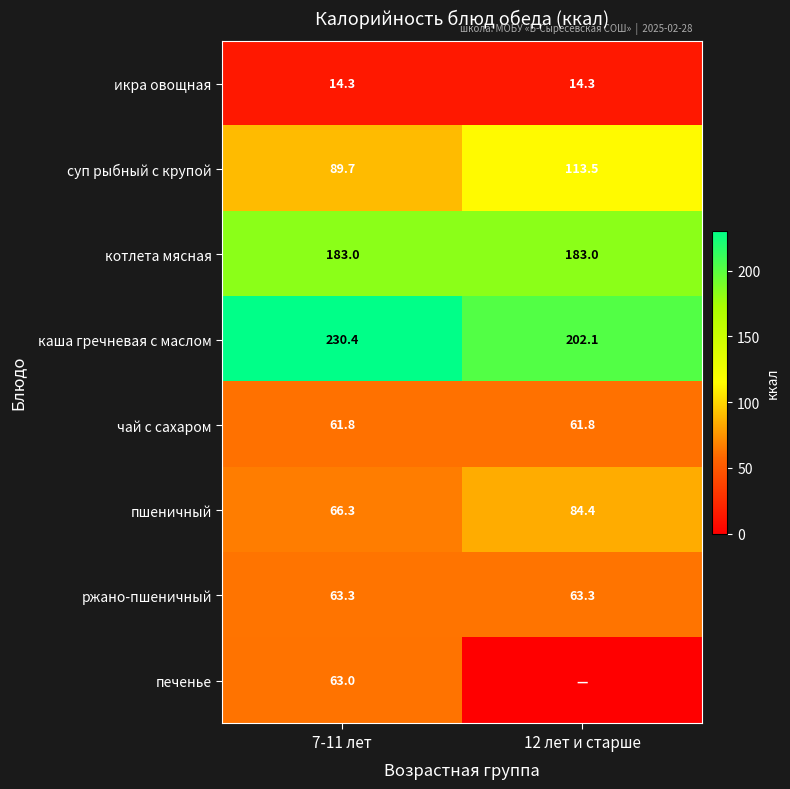

What is the total value across all series at 7-11 лет?

771.8